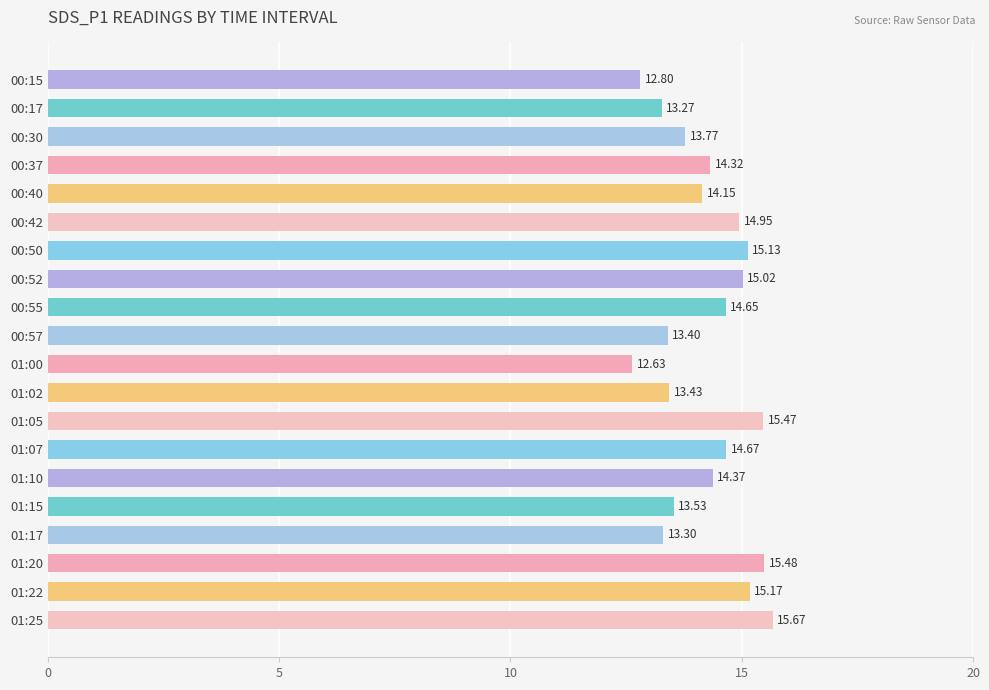

Approximately how many times larger is the value at 01:02 compared to 00:17?

1.0